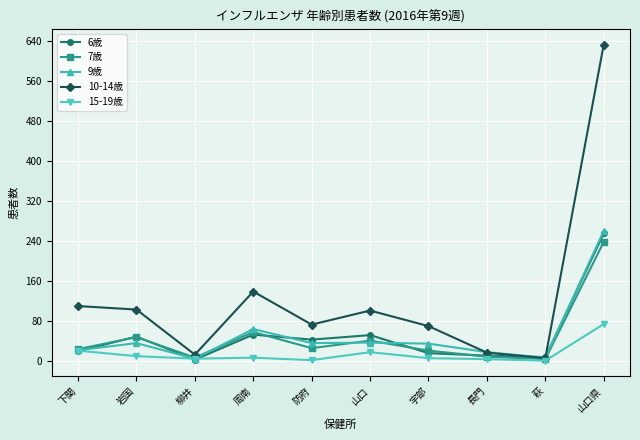

How many categories are shown in the chart?

10